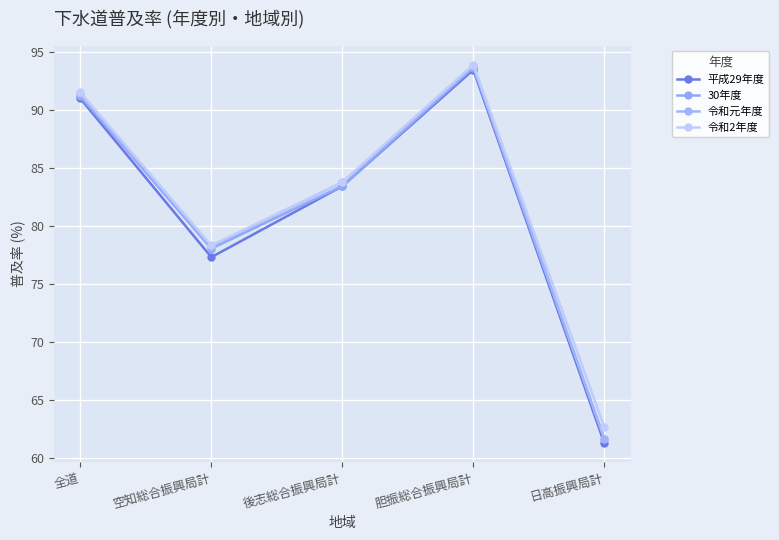

What is the lowest value of the 令和元年度 series?

61.7